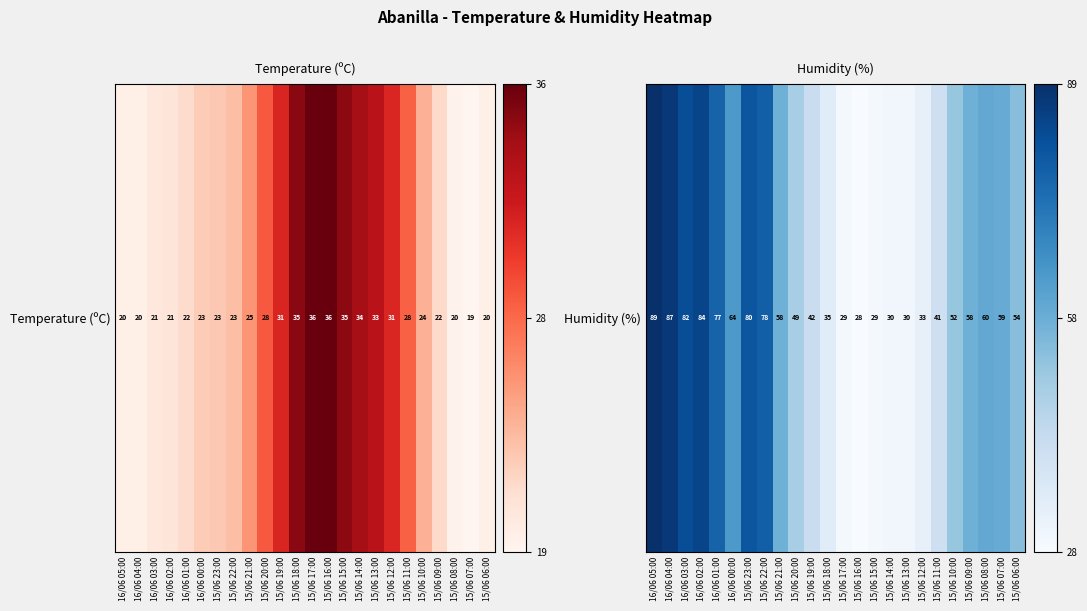

How many data points does each series have?

24